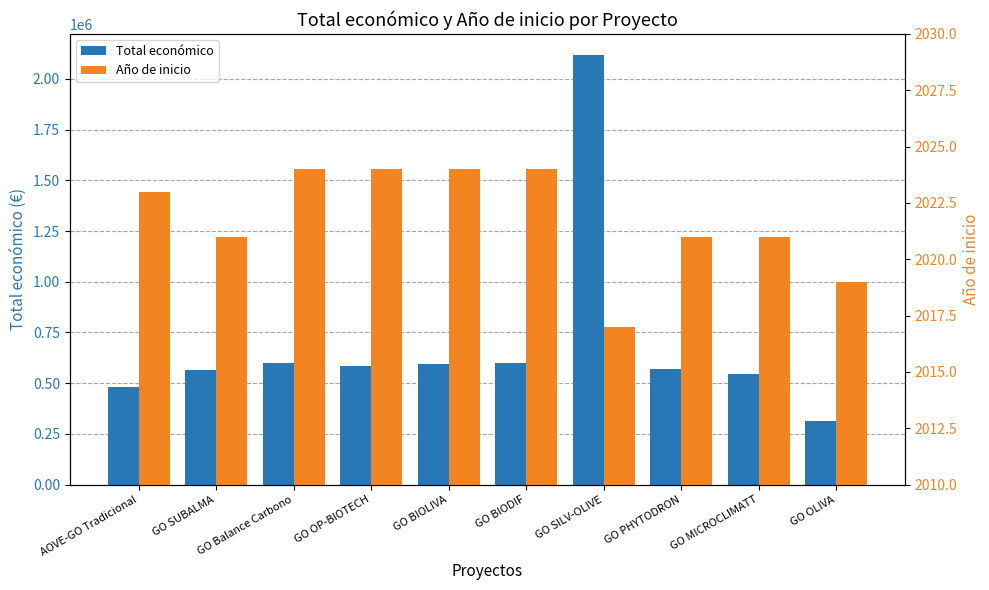

List the series in order of their overall mean, lowest first.

Año de inicio, Total económico